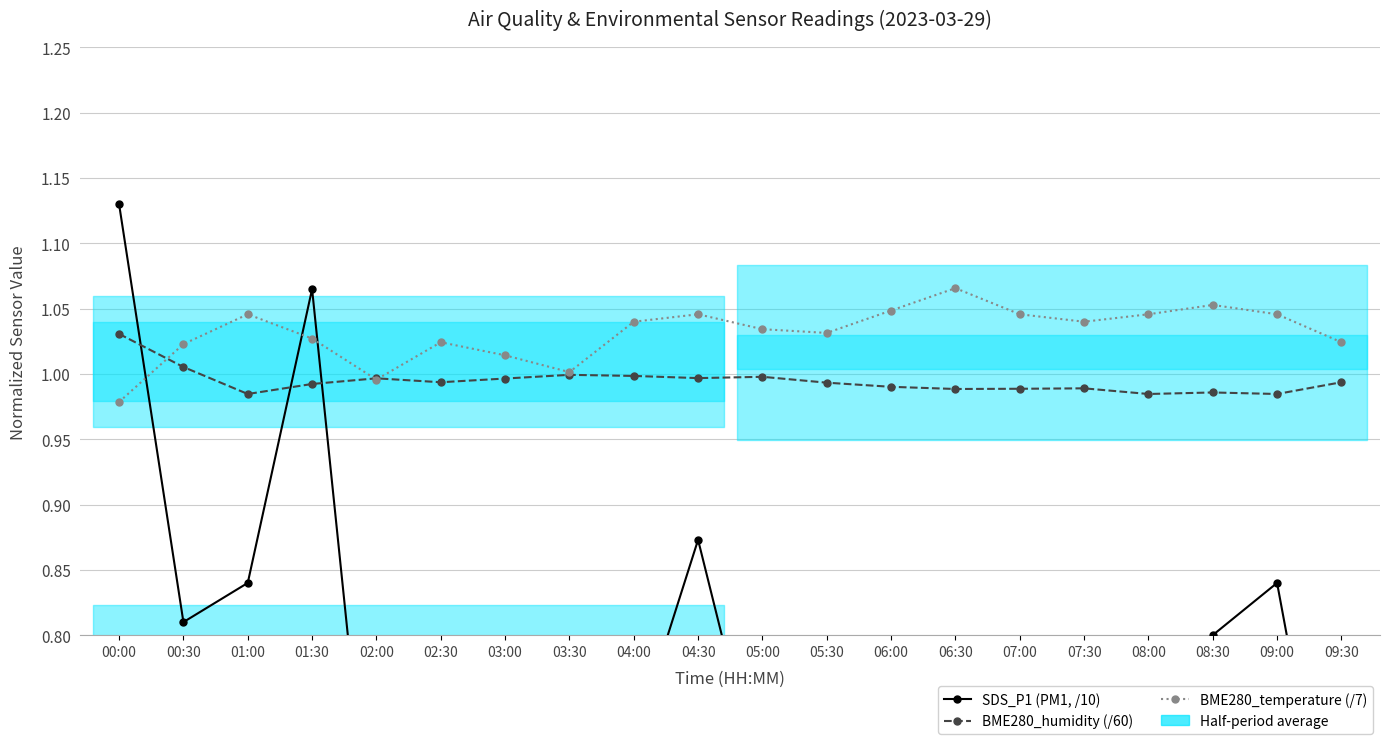

True or false: SDS_P1 (PM1, /10) and BME280_humidity (/60) cross at least once.

True